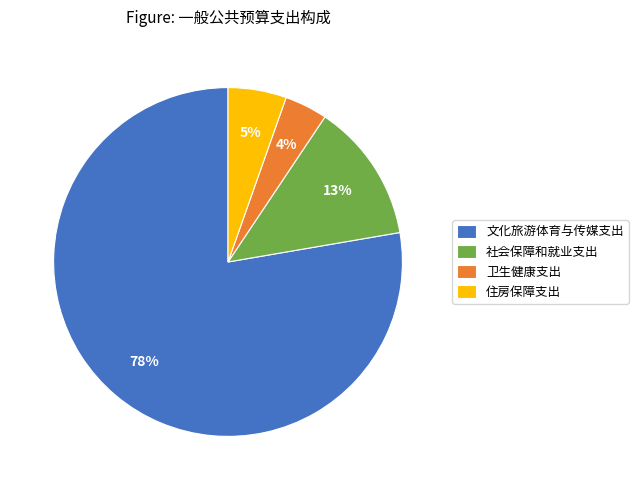

Is the sum of 卫生健康支出 and 住房保障支出 greater than half?

No